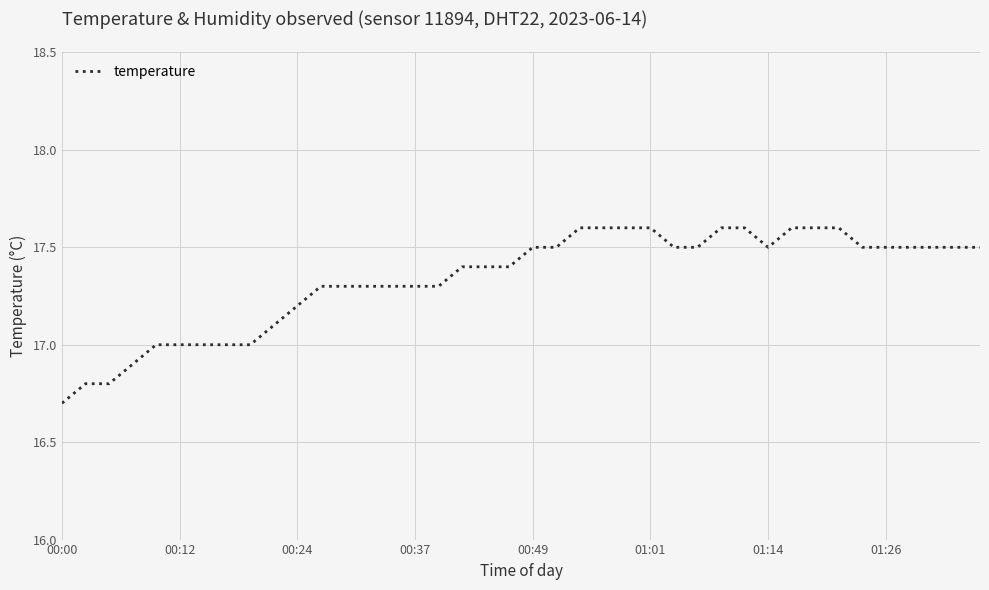

What is the maximum value shown in the chart?

17.6